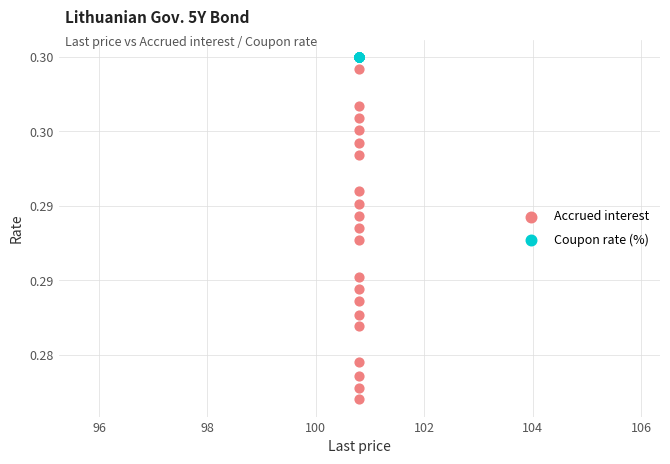

Which series contains the highest Y value?

Coupon rate (%)